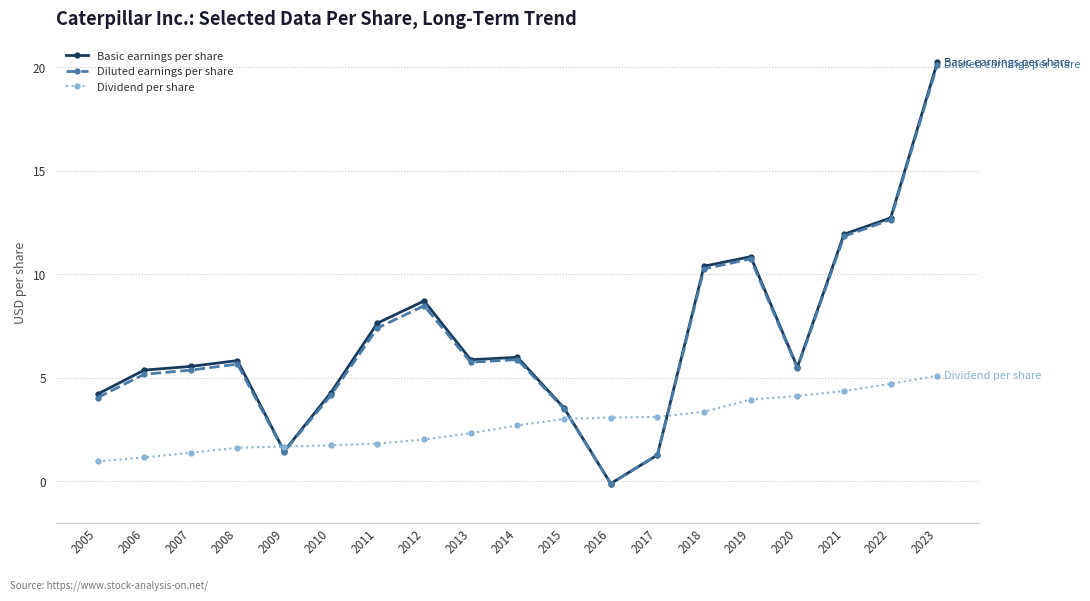

At which category is the sum across all series the highest?

2023